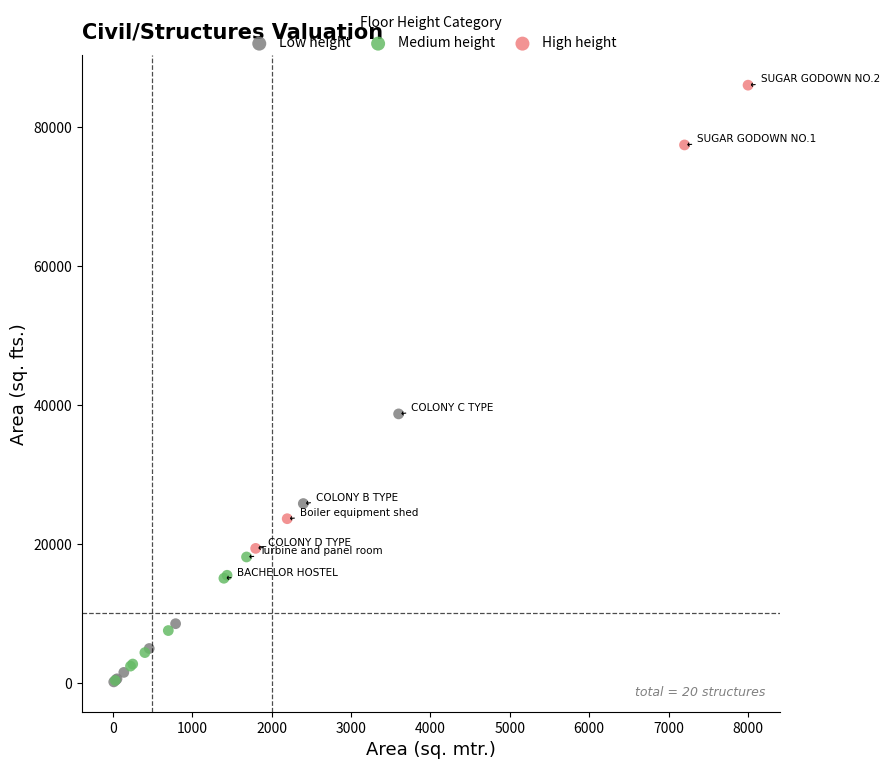

Which series contains the highest Y value?

High height